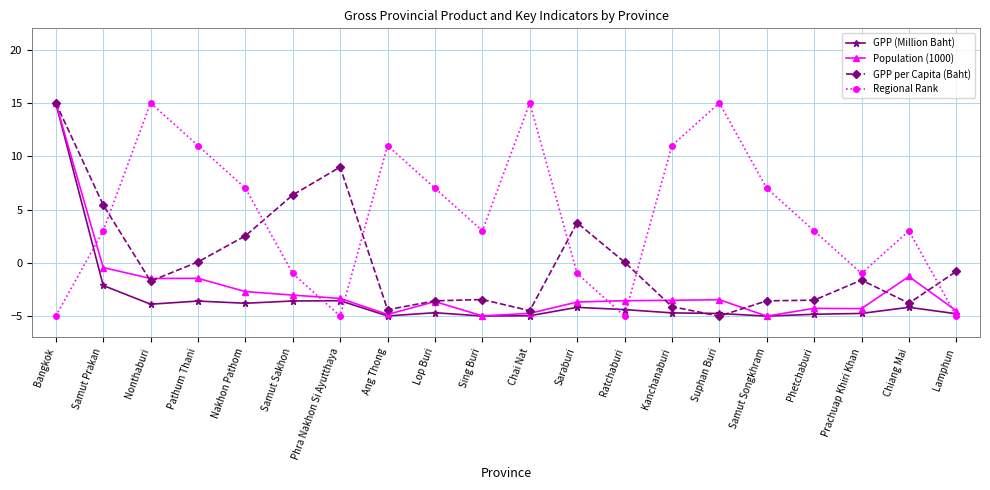

Read the Regional Rank value at Nakhon Pathom.

7.0